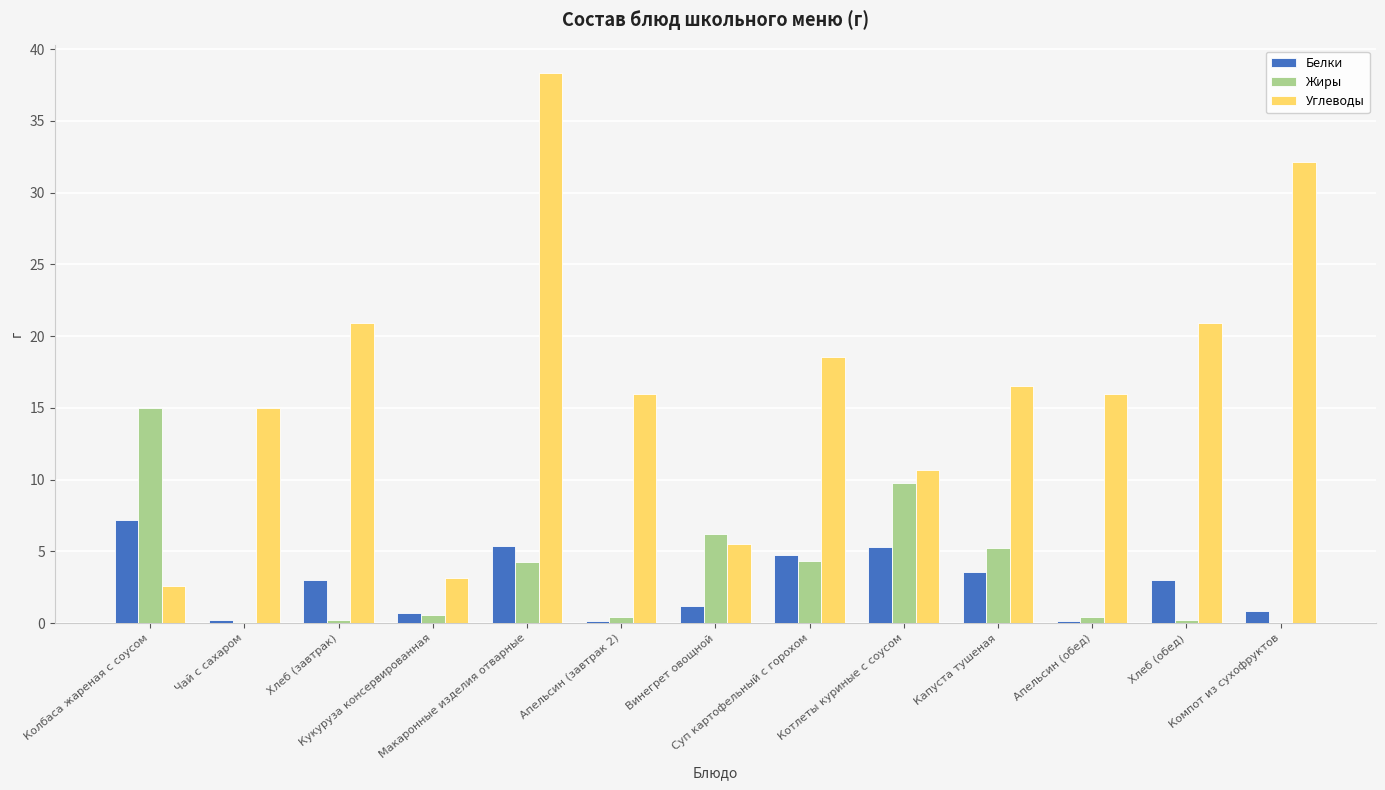

What is the sum of all Белки values?

35.6